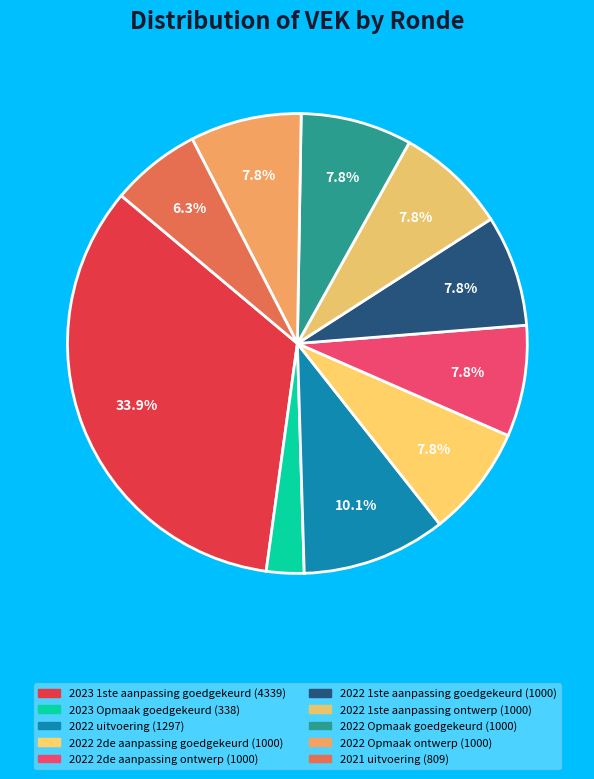

What is the ratio of the value at 2022 1ste aanpassing goedgekeurd to the value at 2023 Opmaak goedgekeurd?

3.0